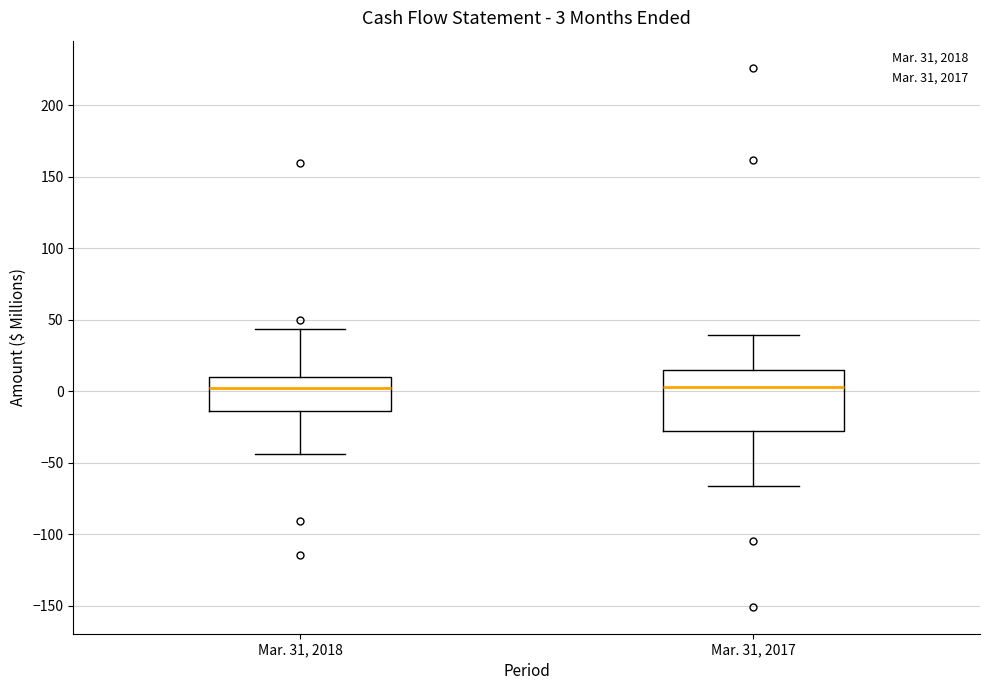

Comparing the boxes themselves (not the whiskers), which one is the tallest?

Mar. 31, 2017